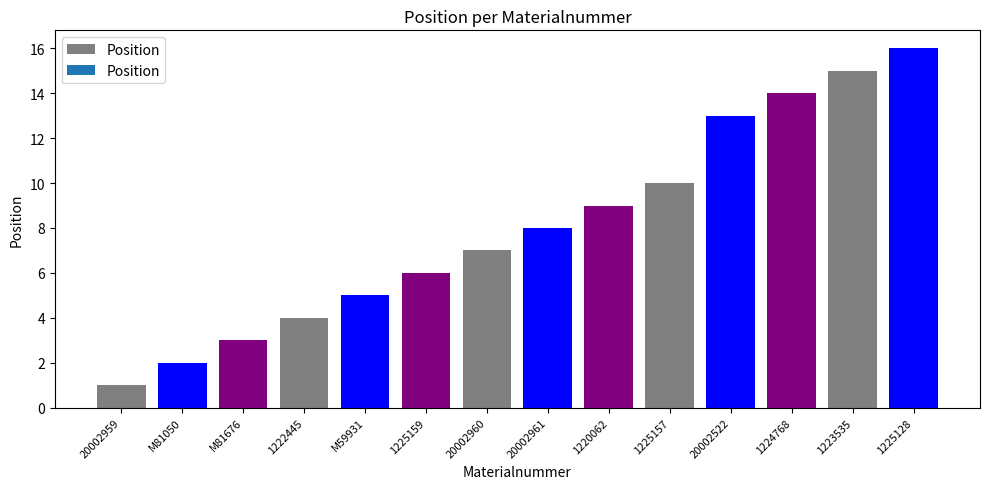

Reading left to right, extract all data points from this chart.

20002959=1	M81050=2	M81676=3	1222445=4	M59931=5	1225159=6	20002960=7	20002961=8	1220062=9	1225157=10	20002522=13	1224768=14	1223535=15	1225128=16